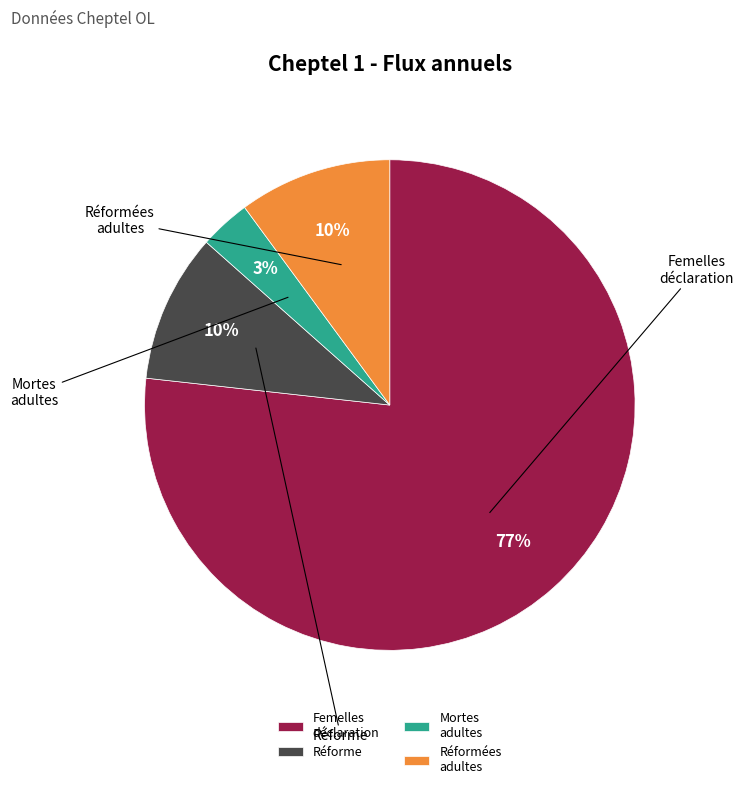

Which slice is the smallest?

femelles adultes mortes